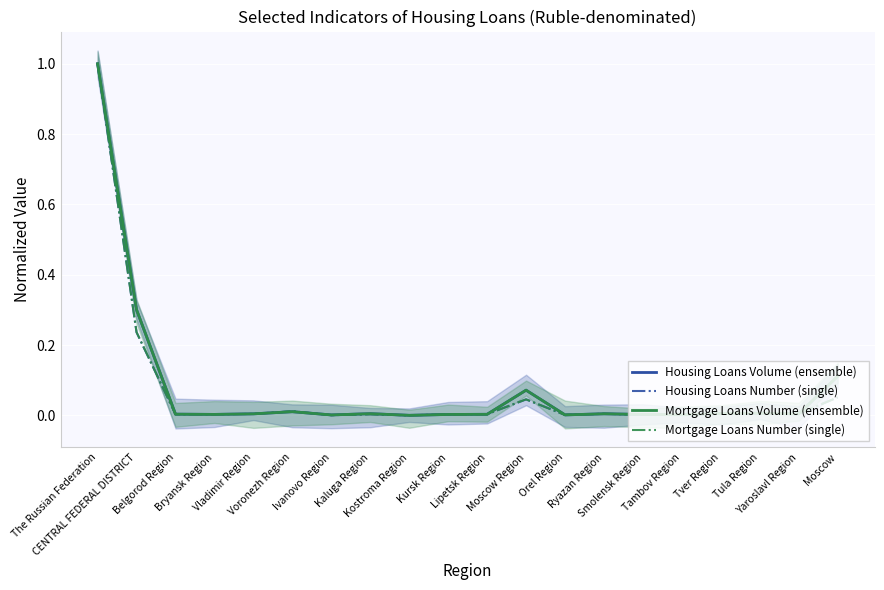

Between which two adjacent categories do Mortgage Loans Number (single) and Housing Loans Number (single) first intersect?

CENTRAL FEDERAL DISTRICT and Belgorod Region